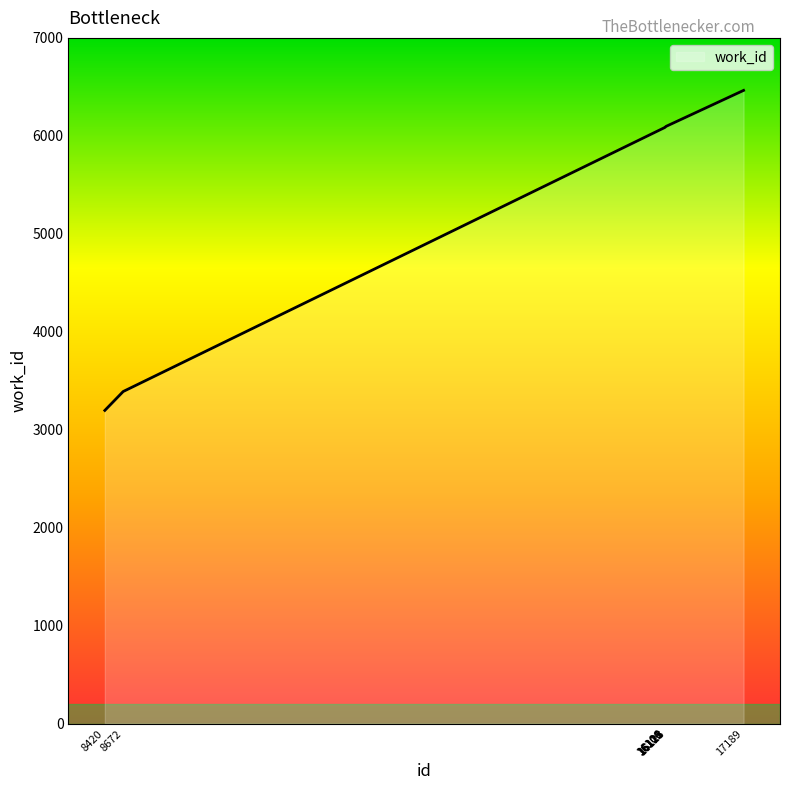

Approximately how many times larger is the value at 8672 compared to 8420?

1.1